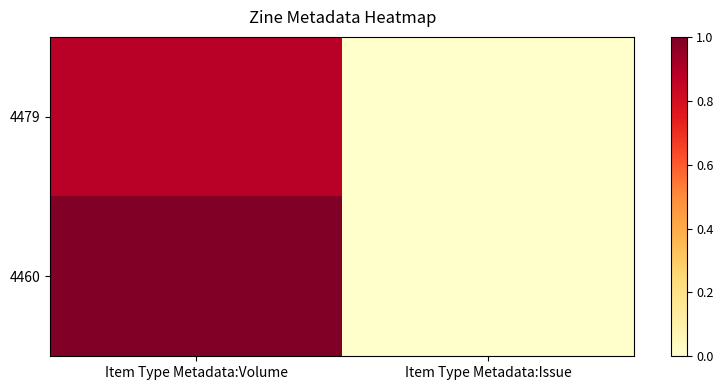

At Item Type Metadata:Volume, list the series in order from largest to smallest.

4460, 4479